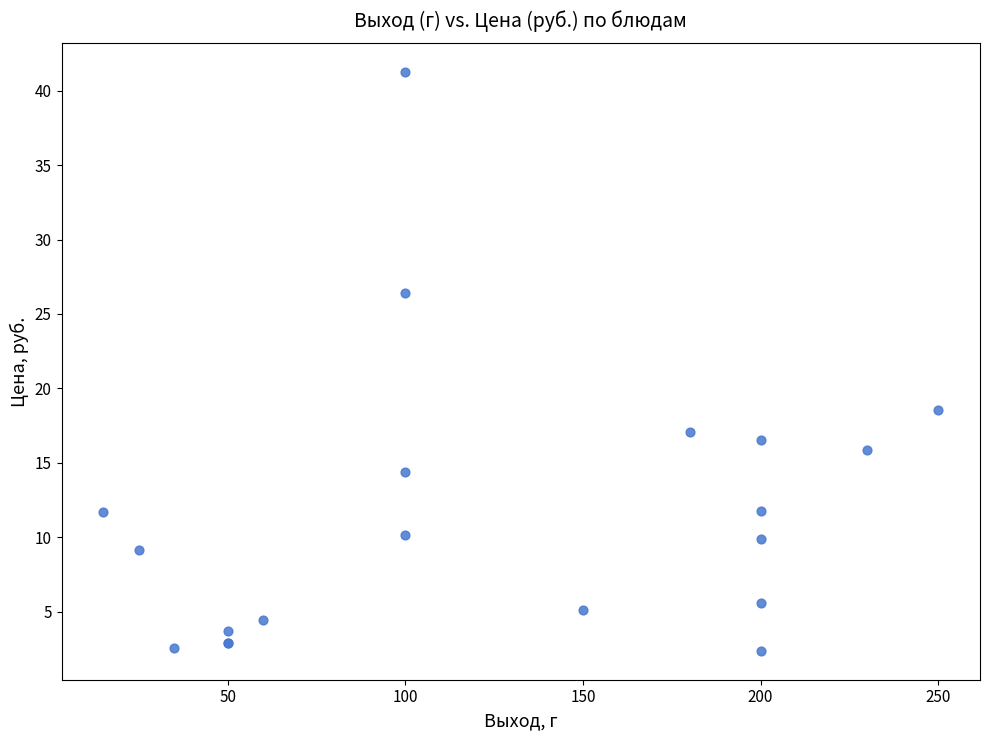

What Y value in the scatter plot is closest to 21?

18.6